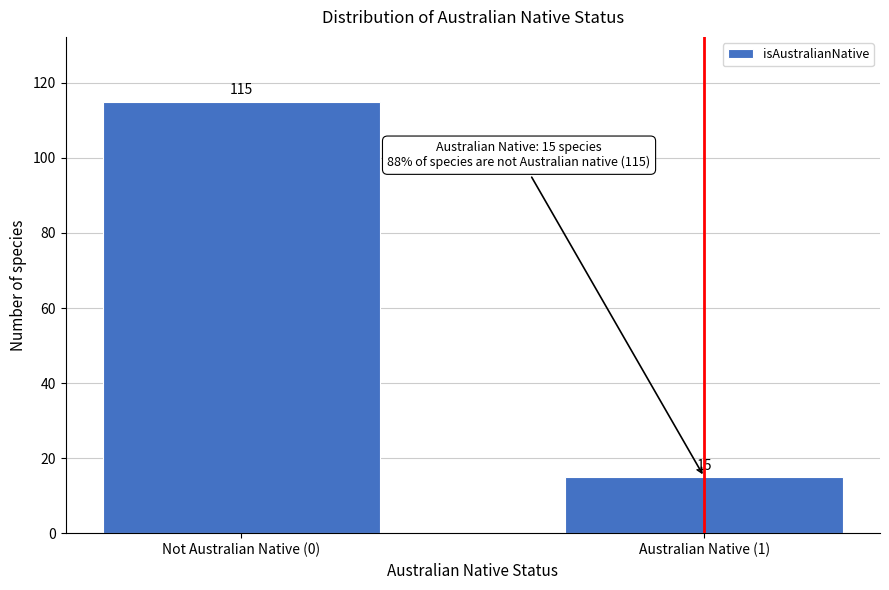

Reading left to right, transcribe all the data shown in this chart.

Not Australian Native (0)=115	Australian Native (1)=15